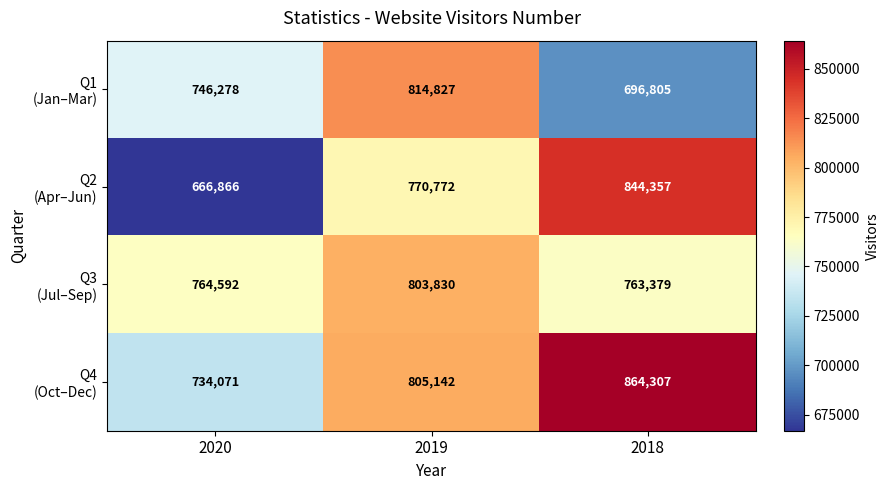

What is the minimum value shown in the chart?

666866